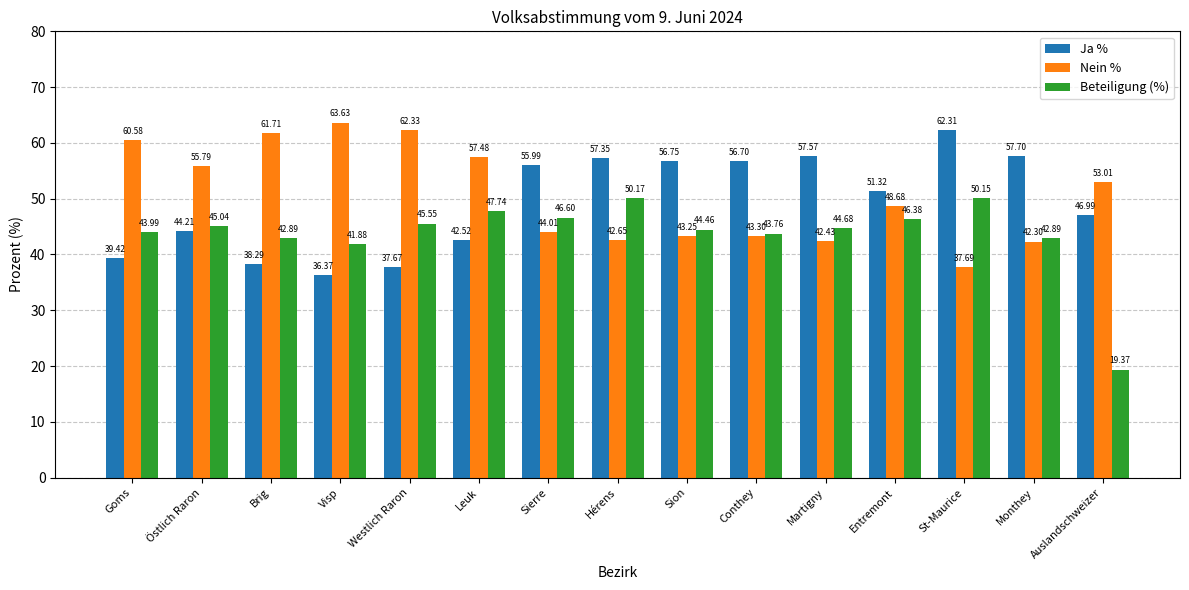

What position from the right is Leuk?

10